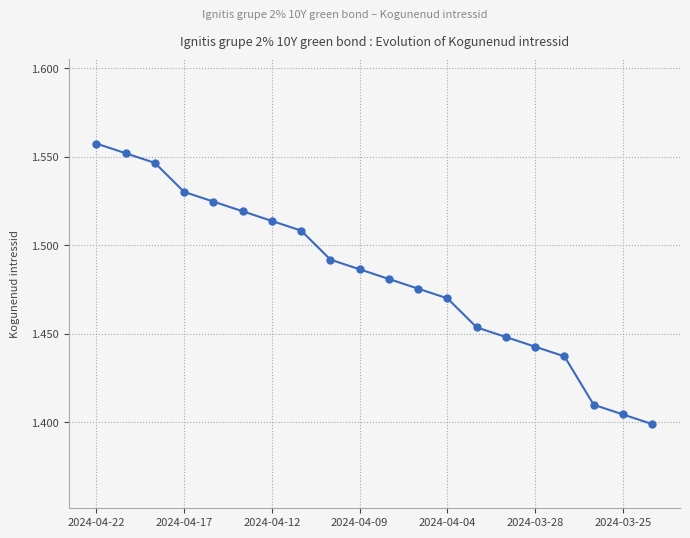

How many values are between 1 and 2?

20